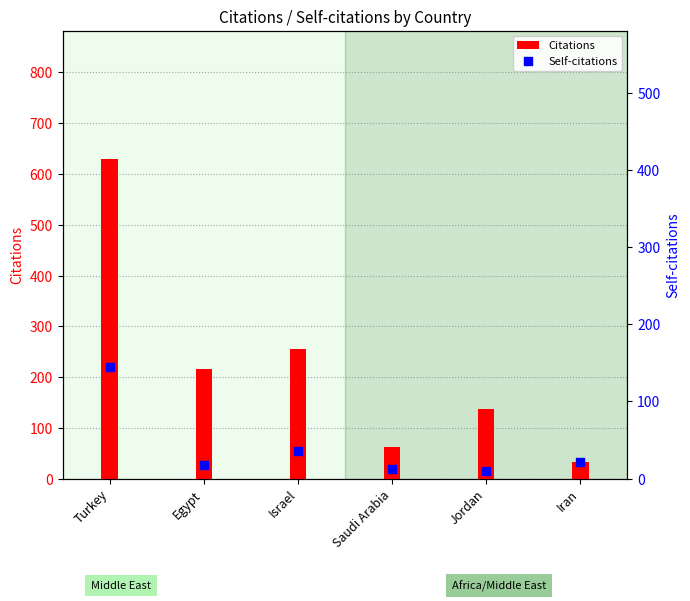

Is the value of Self-citations at Israel greater than the value of Citations at Turkey?

No